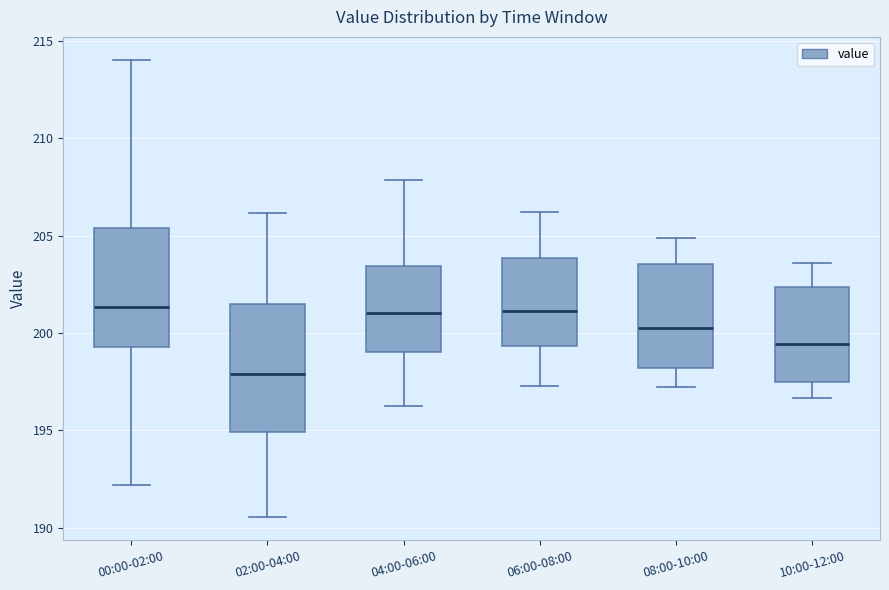

Which box's median line is the lowest?

02:00-04:00